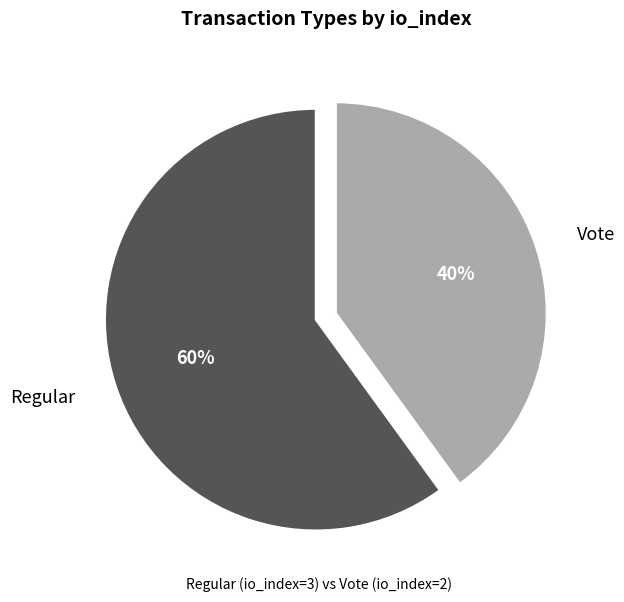

To the nearest percent, what portion does Regular represent?

60%